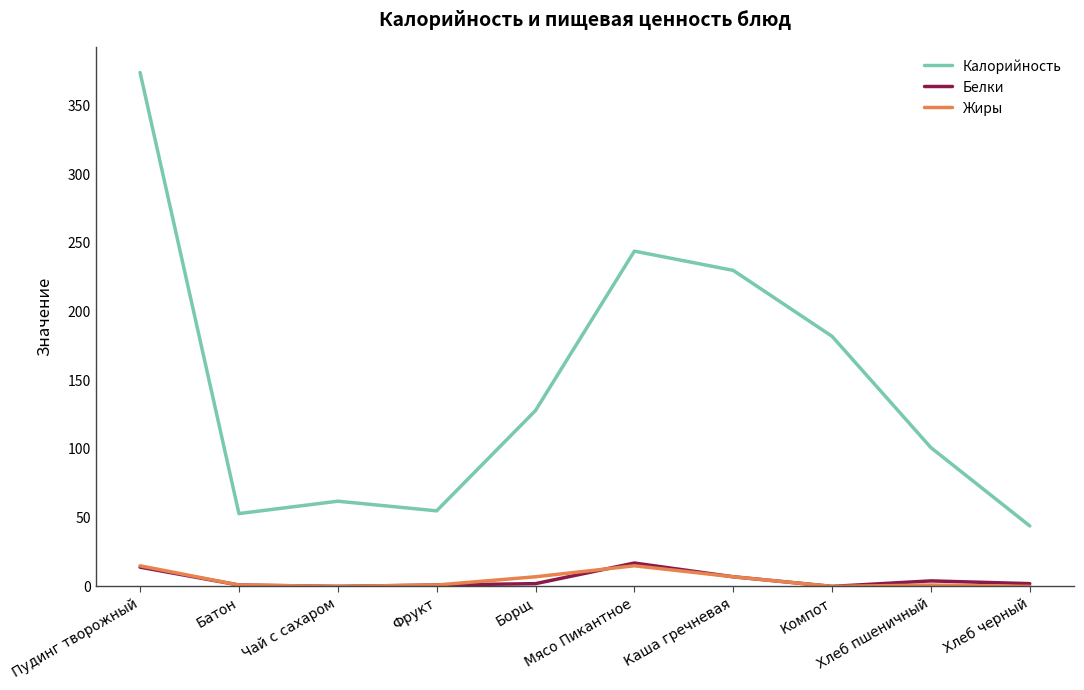

True or false: Калорийность and Жиры cross at least once.

False